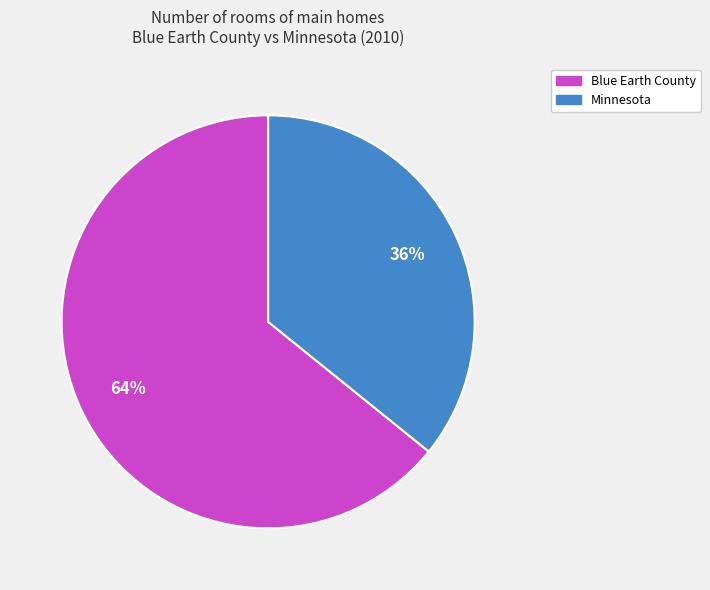

The Minnesota slice represents 24% of the pie. True or false?

False